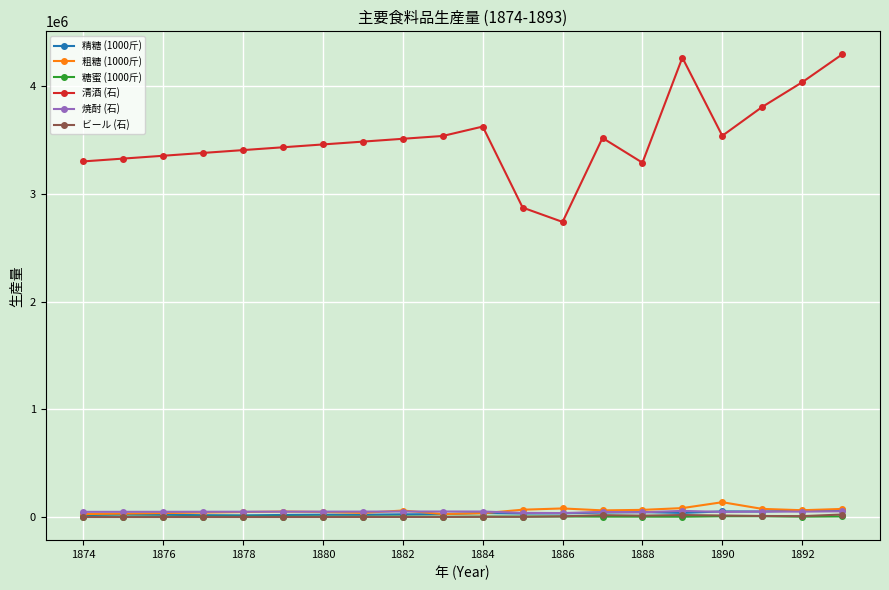

True or false: 焼酎 (石) has more than 2 points higher than both neighbors.

True